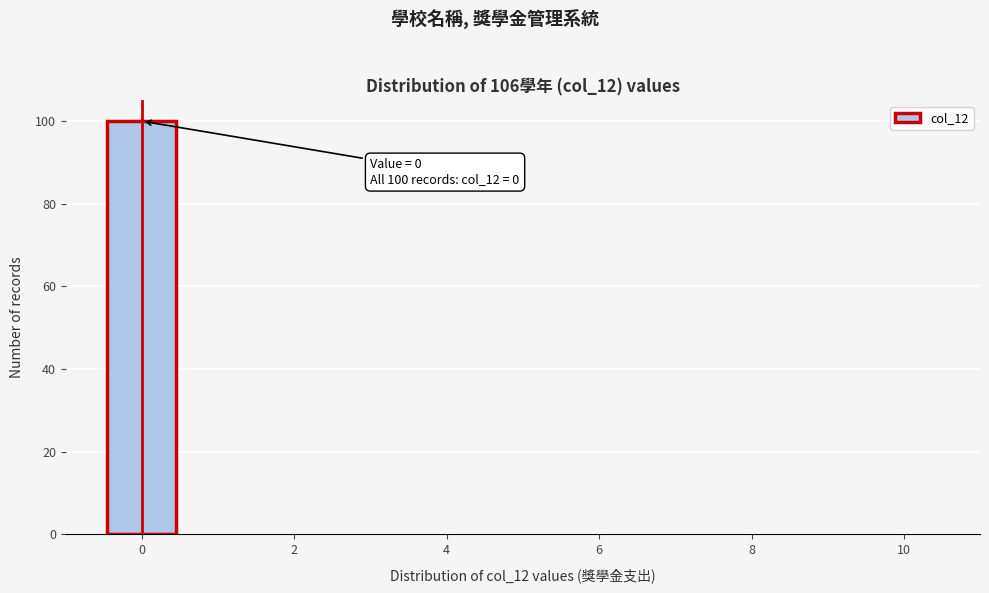

Over which range of the x-axis is the bar tallest?

-0.5 to 0.5